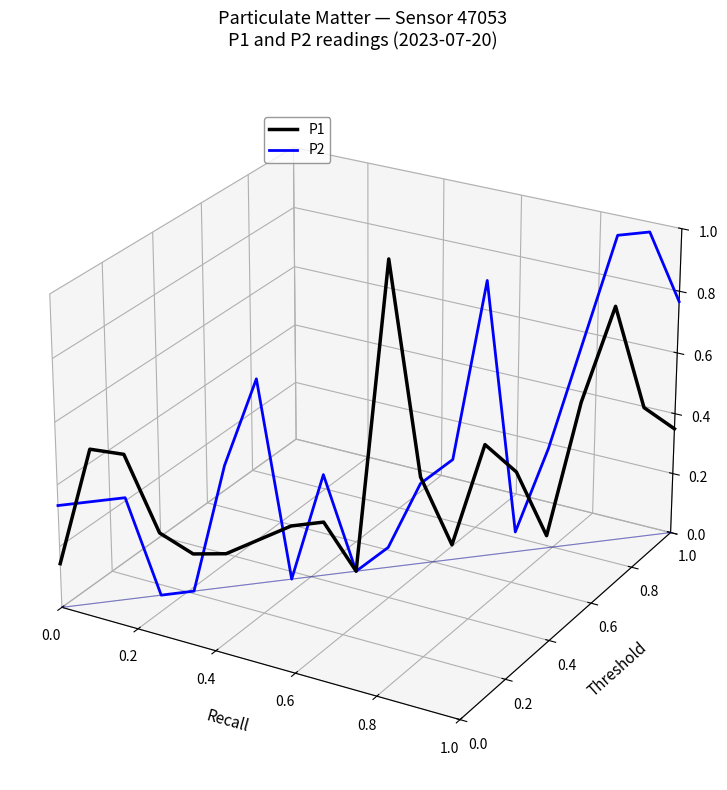

How many lines are shown in the chart?

2